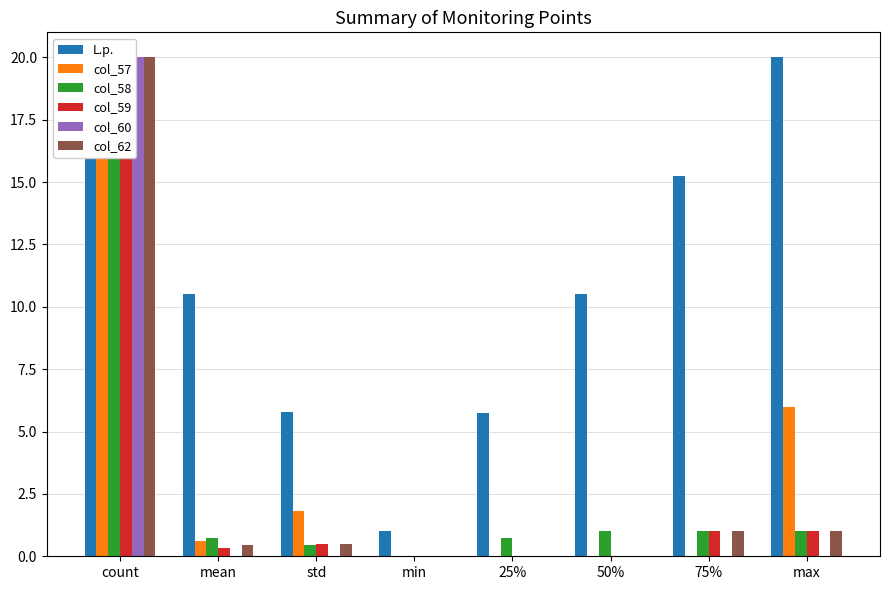

The col_58 series shows 0.2 at 25%. True or false?

False